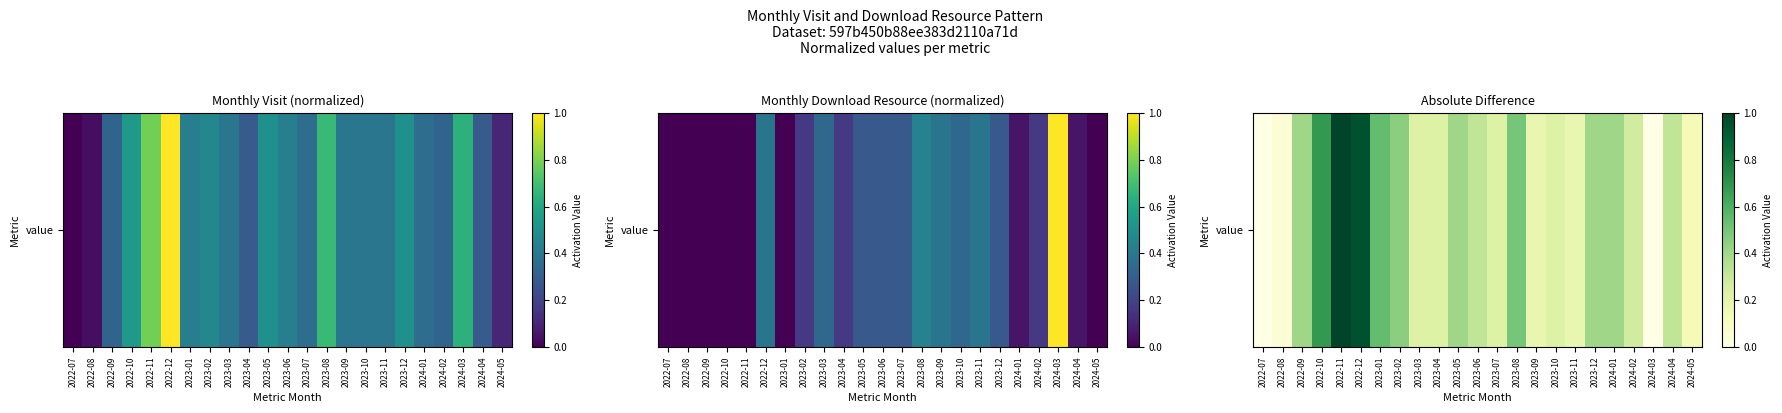

At which category does the chart reach its peak across all series?

2022-11